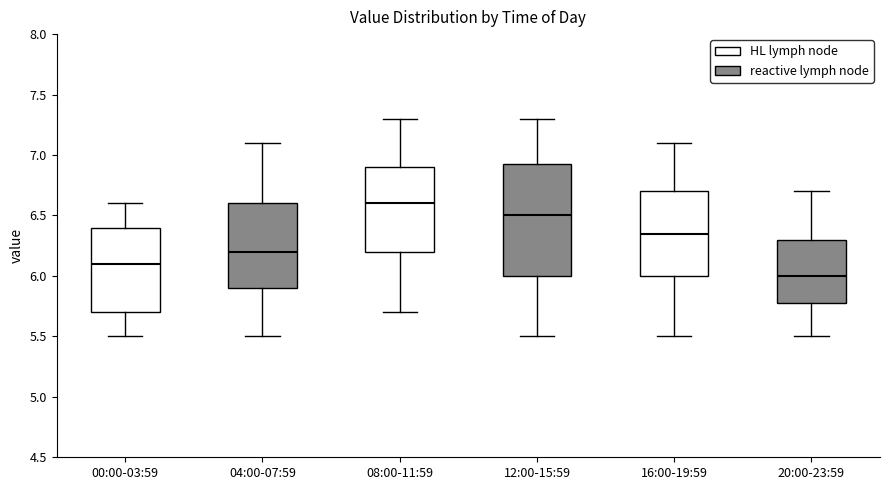

Reading left to right, transcribe this box plot: for each box, give where its median line is, the range the box spans, and where its two whiskers end, as read against the y-axis. The values are not printed on the chart, so give them approximately, as read against the axis.

00:00-03:59: median 6.10, box 5.70 to 6.40, whiskers 5.50 to 6.60
04:00-07:59: median 6.20, box 5.90 to 6.60, whiskers 5.50 to 7.10
08:00-11:59: median 6.60, box 6.20 to 6.90, whiskers 5.70 to 7.30
12:00-15:59: median 6.50, box 6.00 to 6.95, whiskers 5.50 to 7.30
16:00-19:59: median 6.35, box 6.00 to 6.70, whiskers 5.50 to 7.10
20:00-23:59: median 6.00, box 5.80 to 6.30, whiskers 5.50 to 6.70